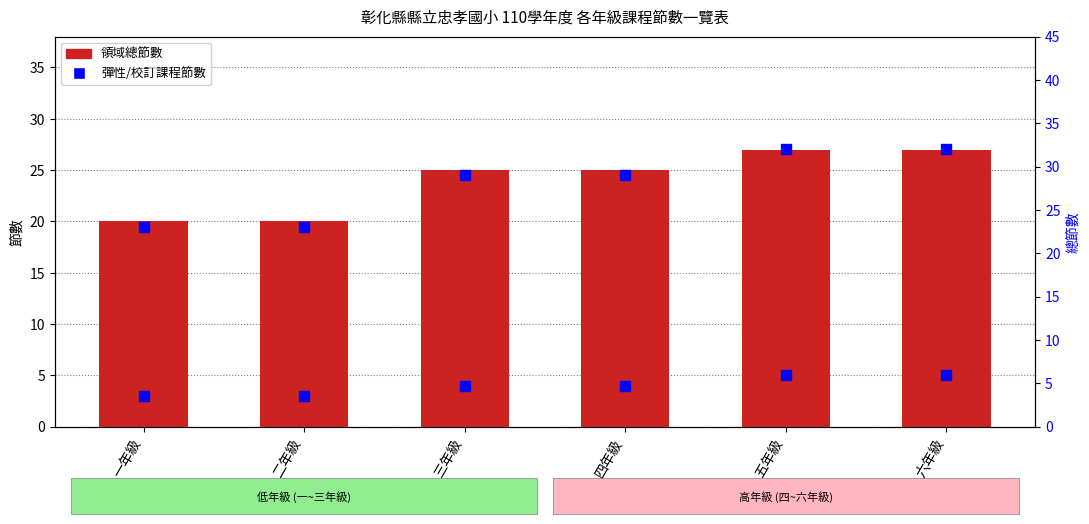

What are all the series names shown in the legend?

領域總節數, 彈性學習課程, 總節數